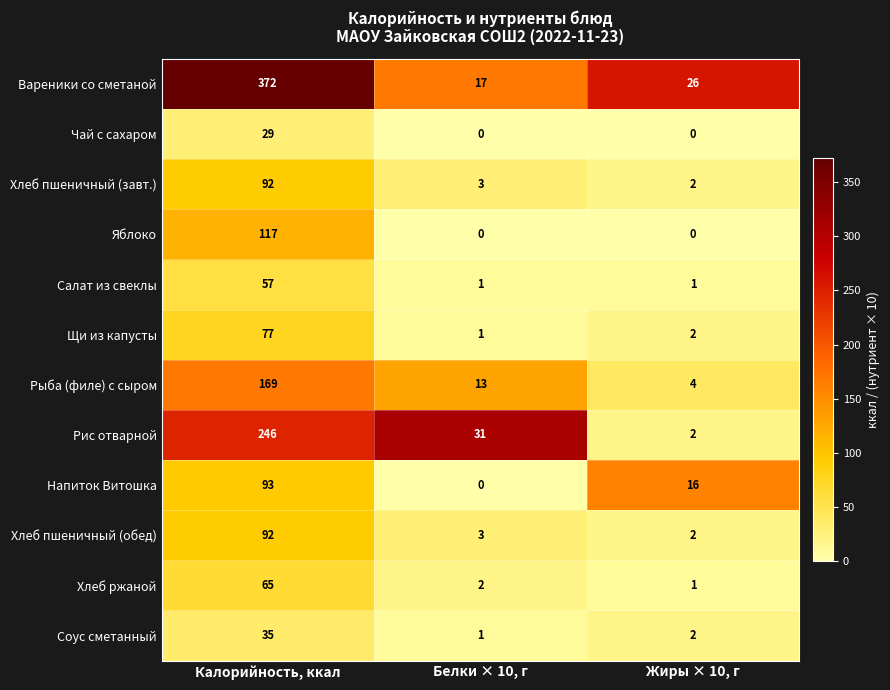

What is the maximum value shown in the chart?

372